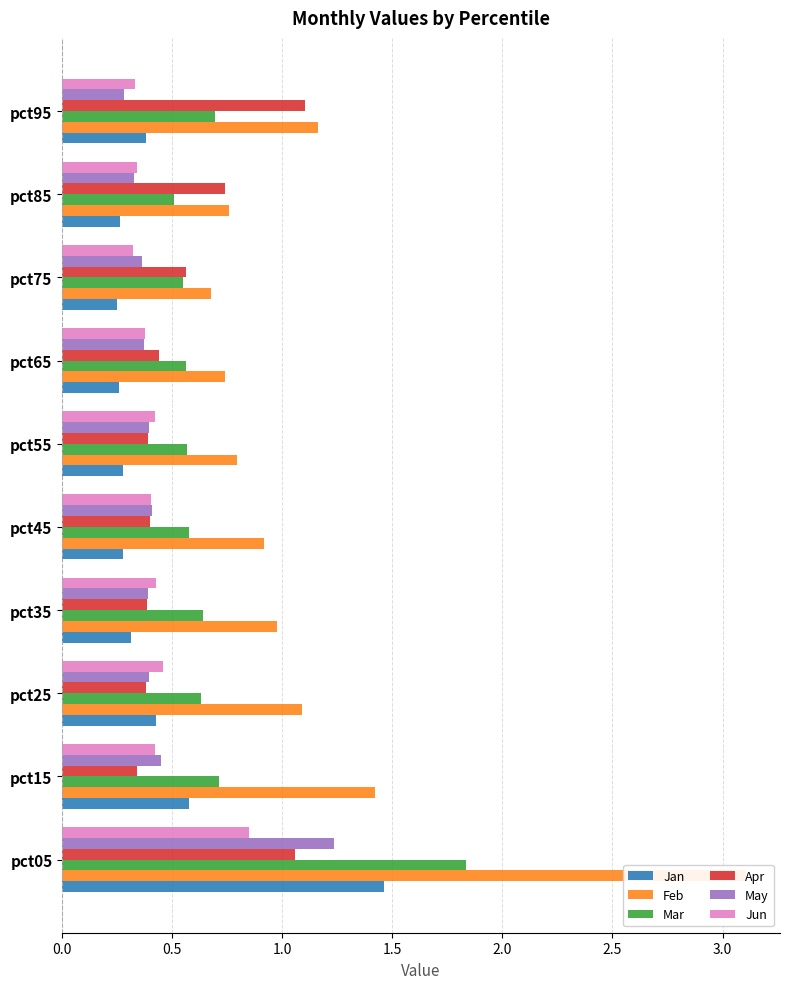

Which series has the widest spread of values?

Feb